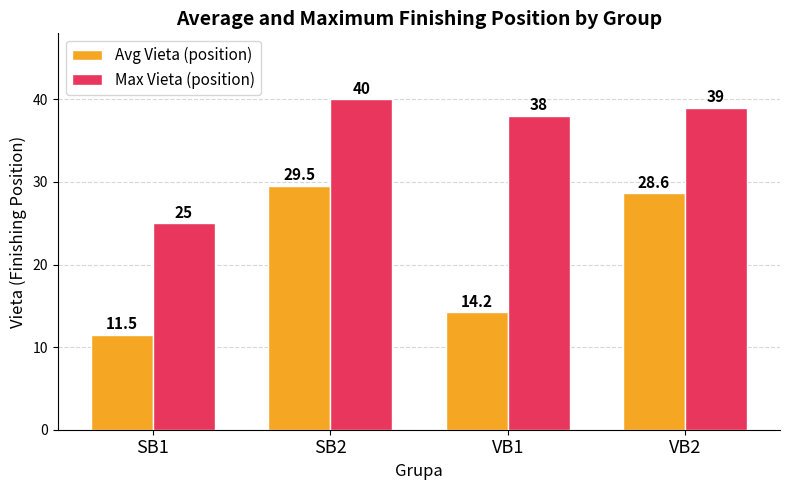

At VB2, list the series in order from smallest to largest.

Avg Vieta (position), Max Vieta (position)